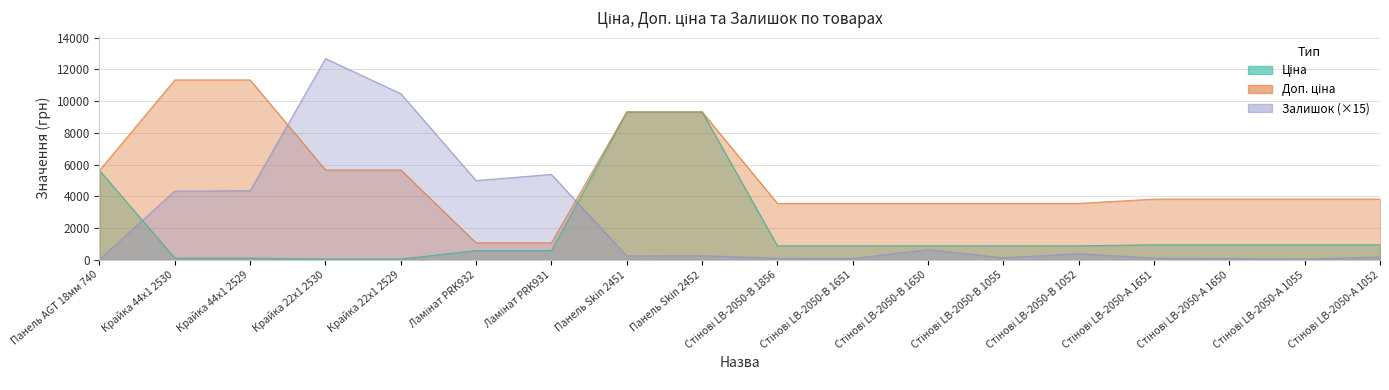

Reading left to right, extract all data points from this chart.

Ціна: 5636.0	113.3	113.3	56.7	56.7	586.0	586.0	9321.4	9321.4	889.9	889.9	889.9	889.9	889.9	957.1	957.1	957.1	957.1
Доп. ціна: 5636.0	11334.0	11334.0	5667.0	5667.0	1074.5	1074.5	9321.4	9321.4	3559.7	3559.7	3559.7	3559.7	3559.7	3828.4	3828.4	3828.4	3828.4
Залишок: 30.0	4335.0	4350.0	12675.0	10470.0	4995.0	5385.0	255.0	270.0	105.0	90.0	645.0	135.0	390.0	120.0	90.0	60.0	180.0